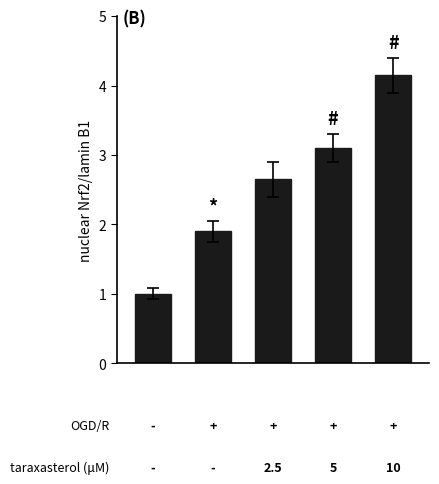

What is the value of the 1st bar from the left?

1.0